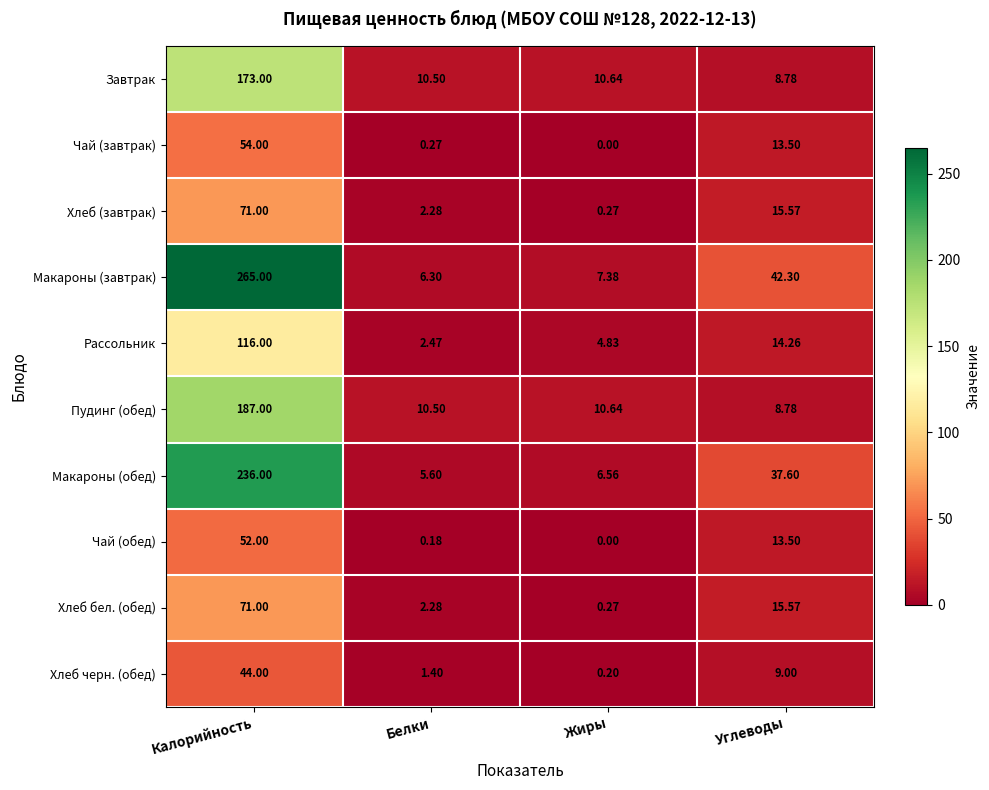

Which series has the largest range (max minus min)?

Макароны (завтрак)